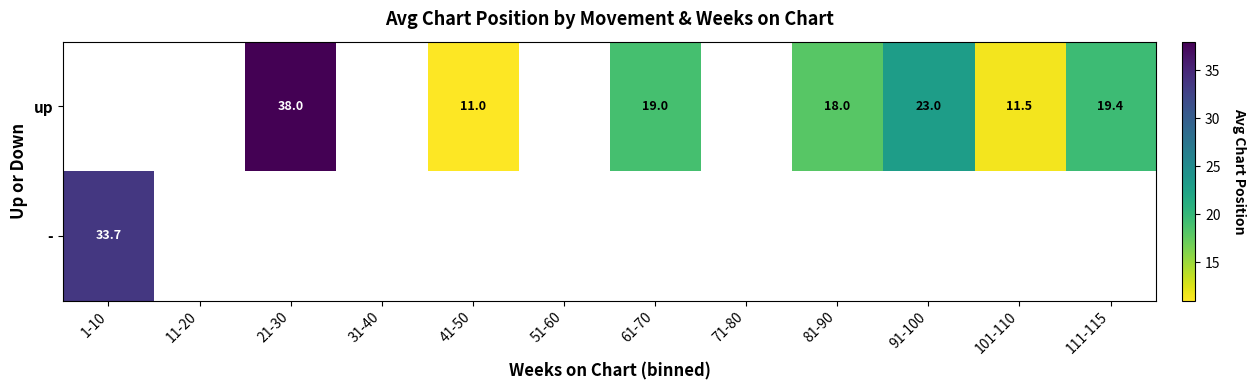

True or false: up has a value of 25.8 at 21-30.

False